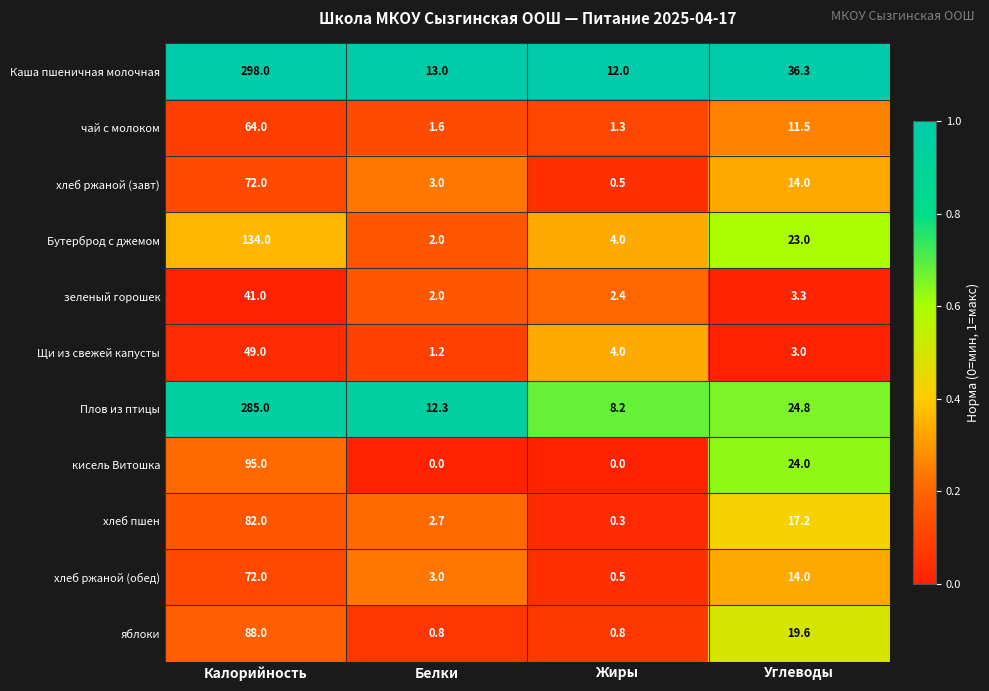

The value of хлеб пшен at Белки is 2.7. True or false?

True